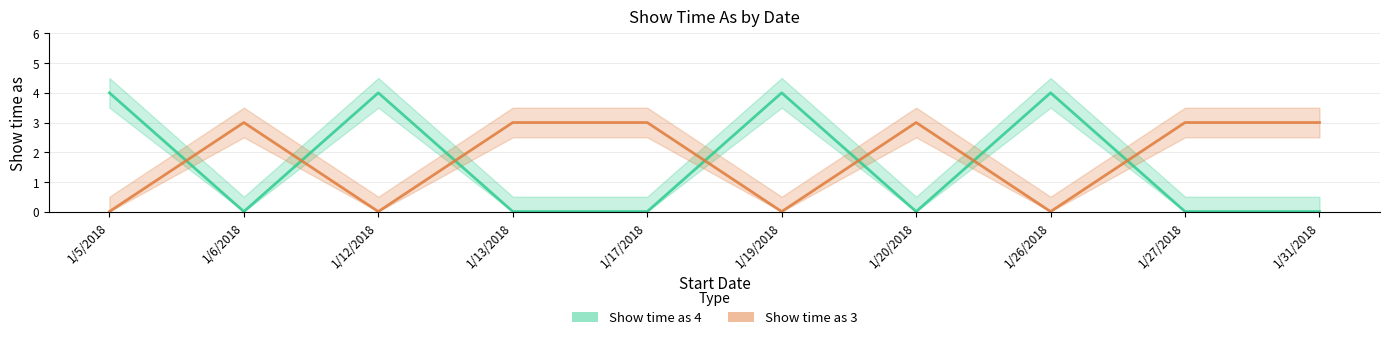

How many positive values does the Show time as 3 series have?

6